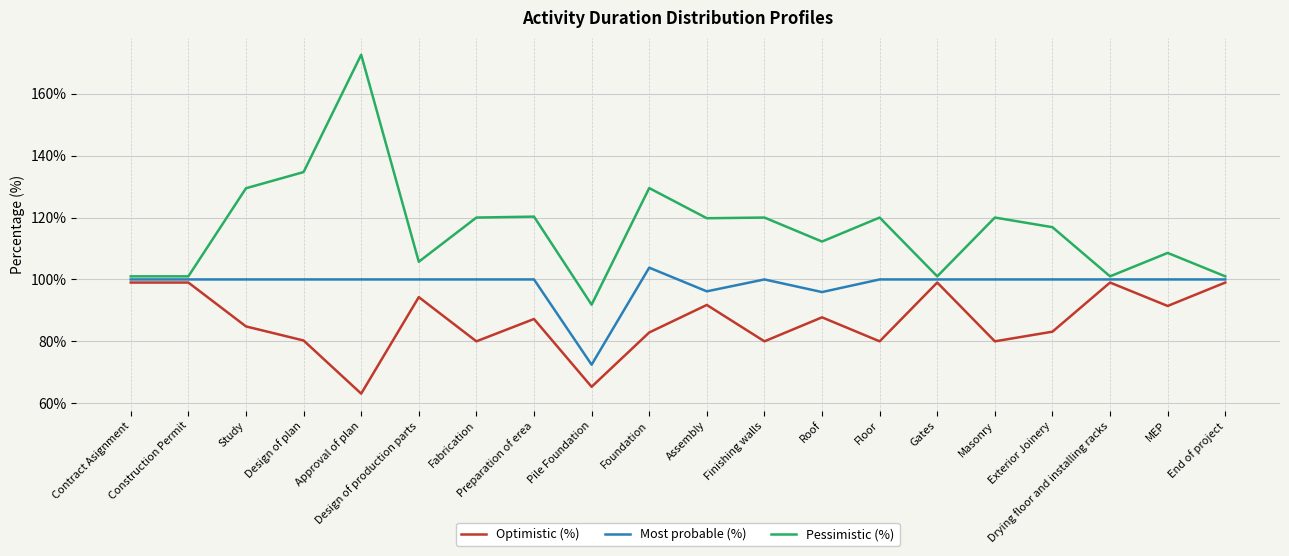

What position from the left is Preparation of erea?

8